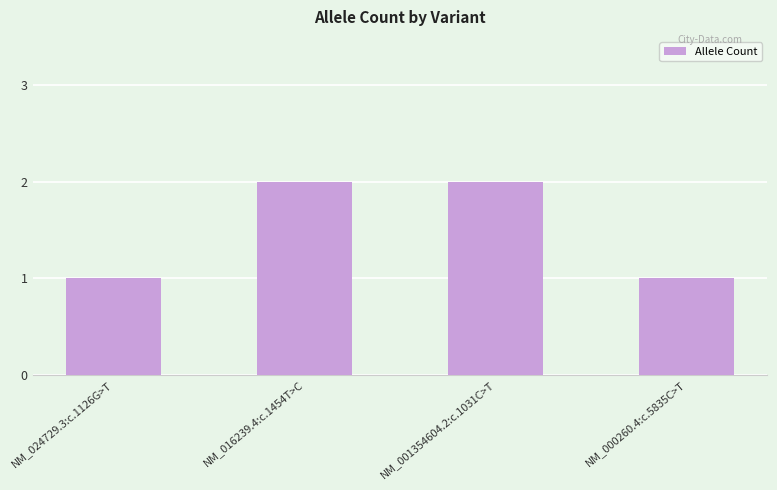

Reading left to right, list all the values displayed in this chart.

1	2	2	1